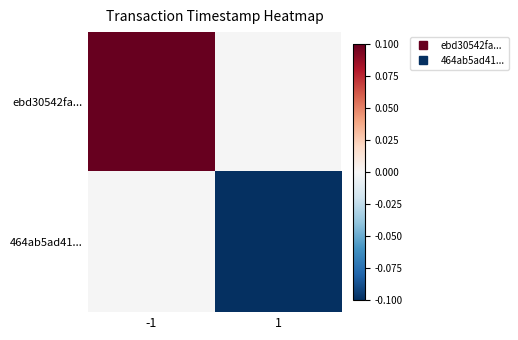

How many values in ebd30542fa... are above zero?

1